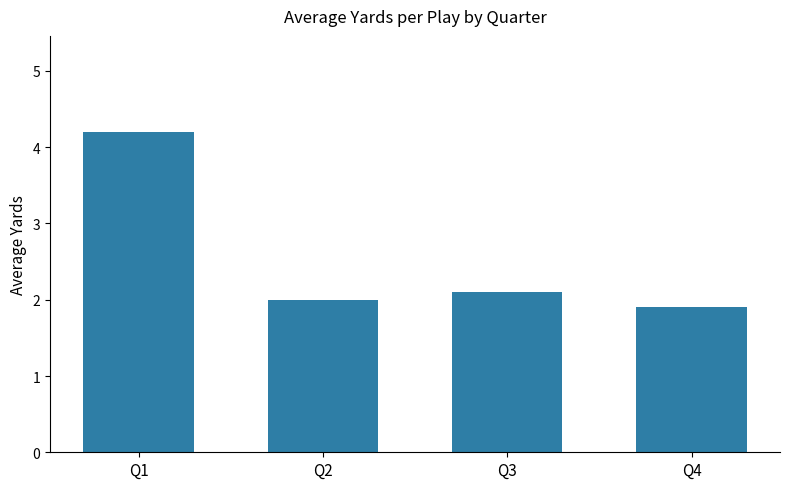

Is it true that the value at Q1 is 4.2?

True